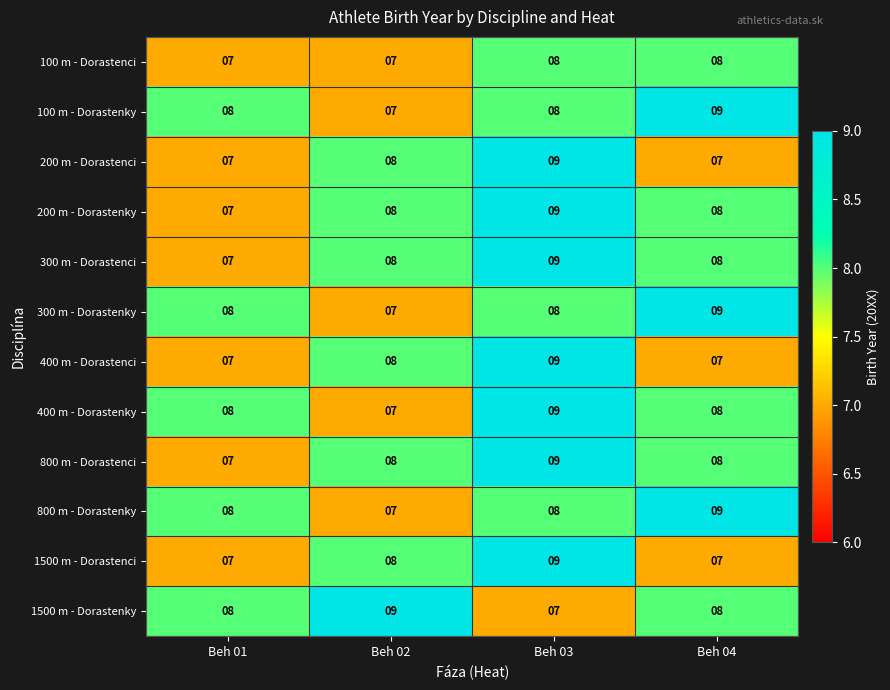

How many series are shown in this chart?

12